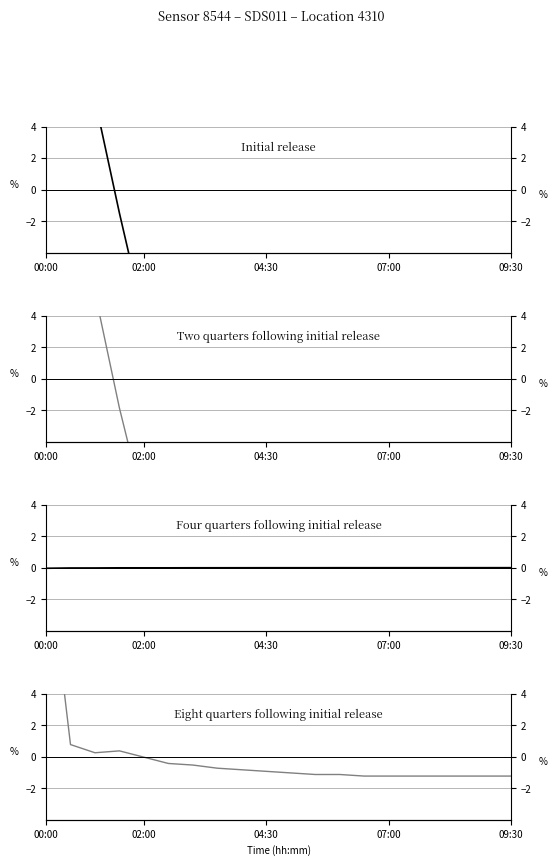

Rank the series at 09:30 from lowest to highest value.

Initial release, Two quarters following initial release, Eight quarters following initial release, Four quarters following initial release